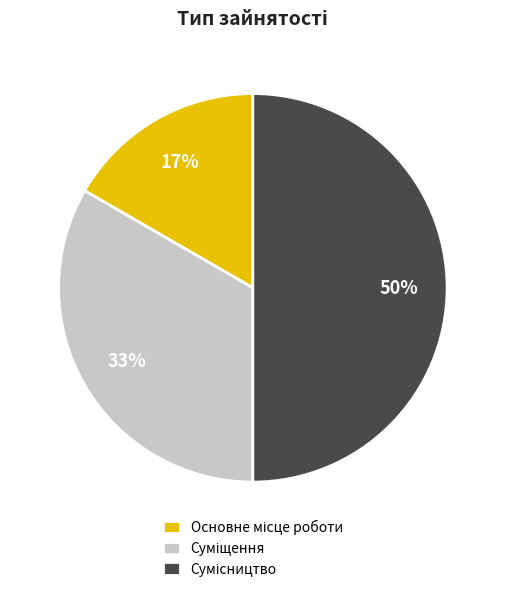

To the nearest percent, what is the average slice percentage?

33%